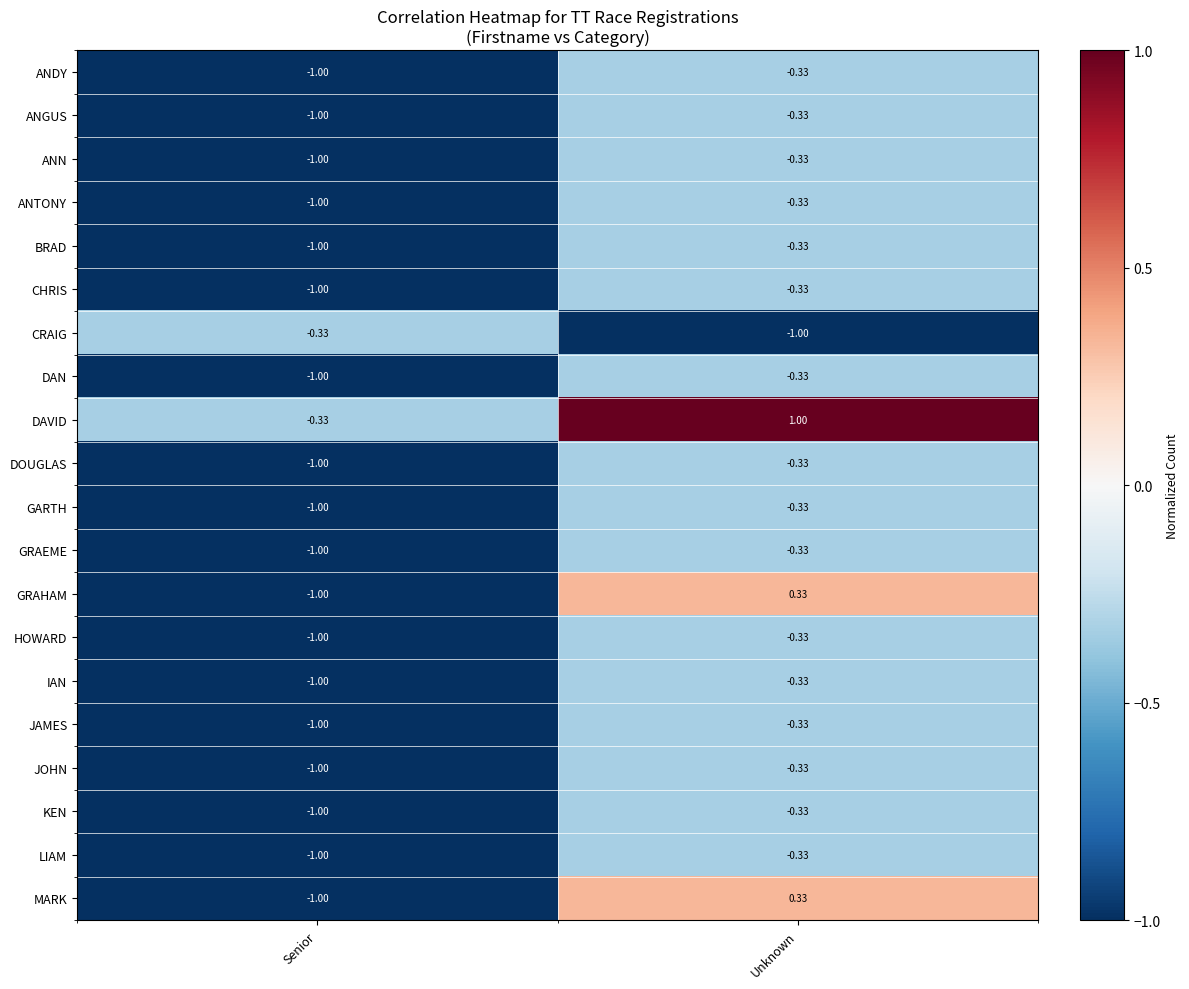

At which category is the sum across all series the highest?

Unknown